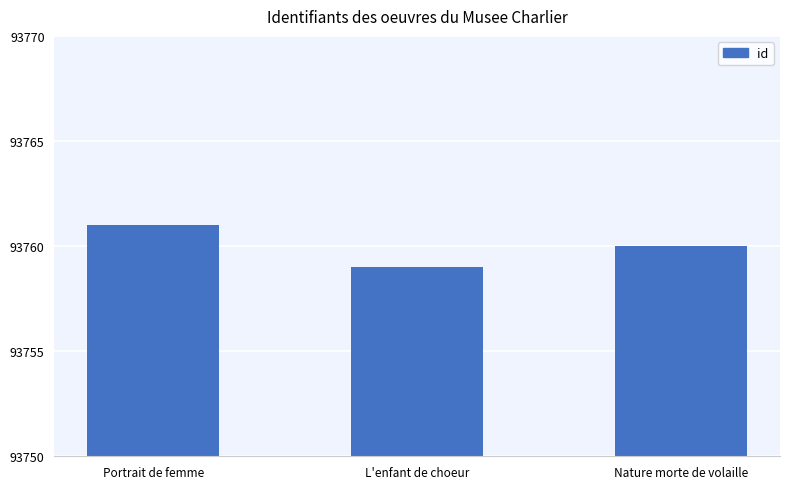

What is the value of the 1st bar from the left?

93761